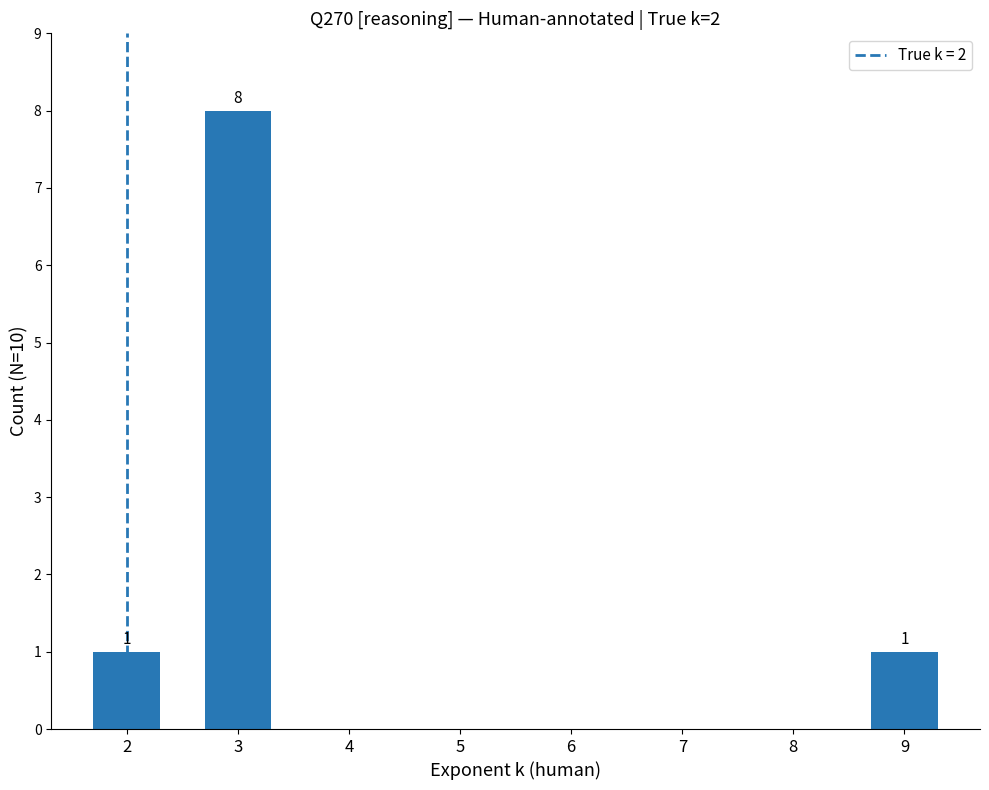

What is the sum of all values?

10